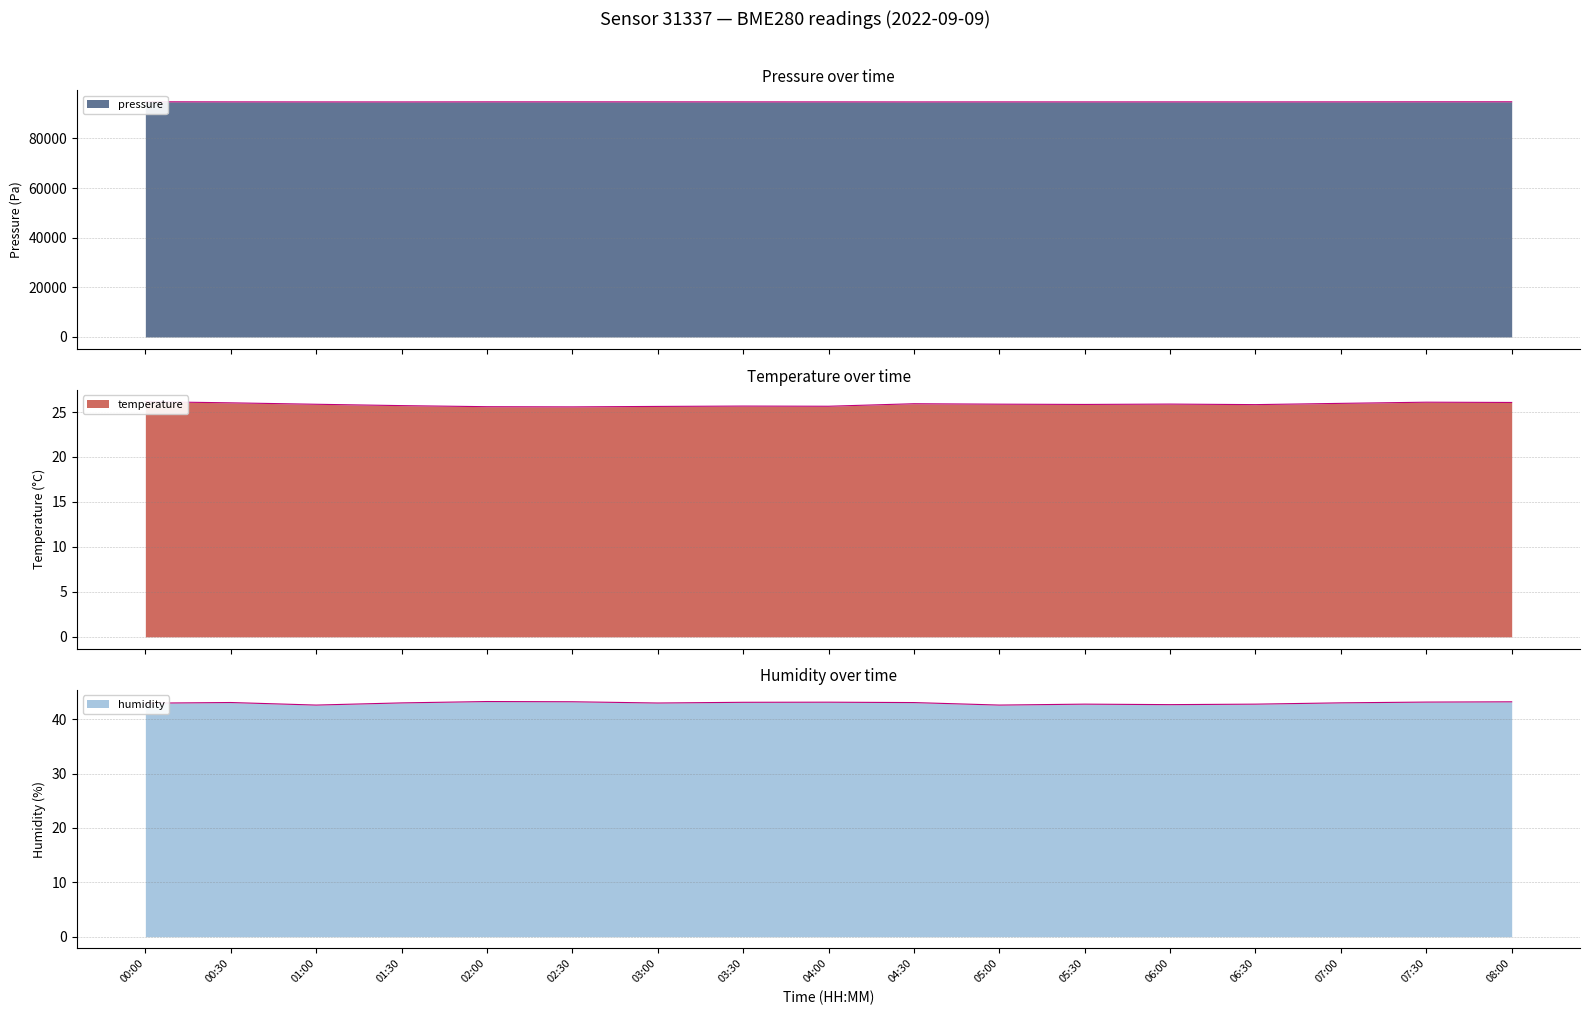

What position from the left is 02:30?

6